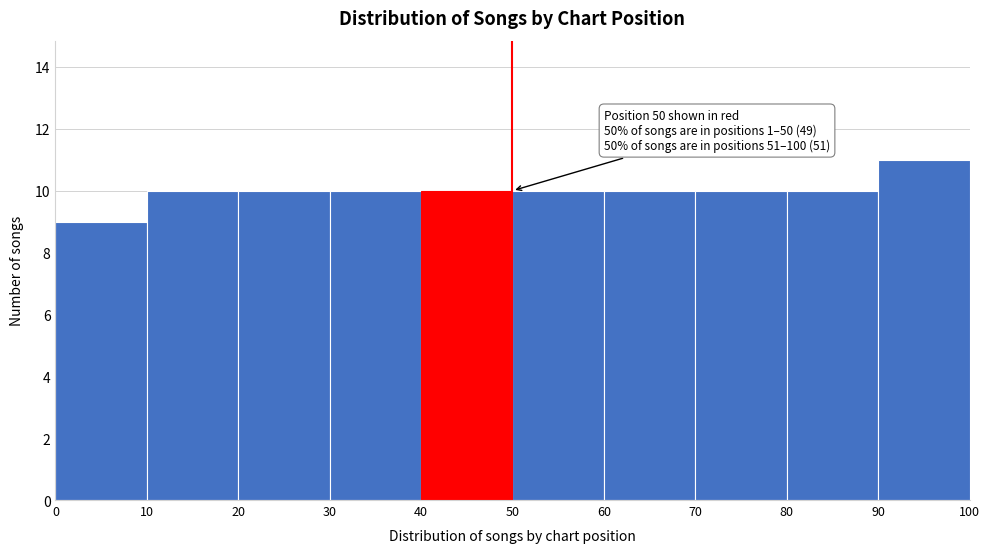

Which range on the x-axis has the tallest bar?

90 to 100